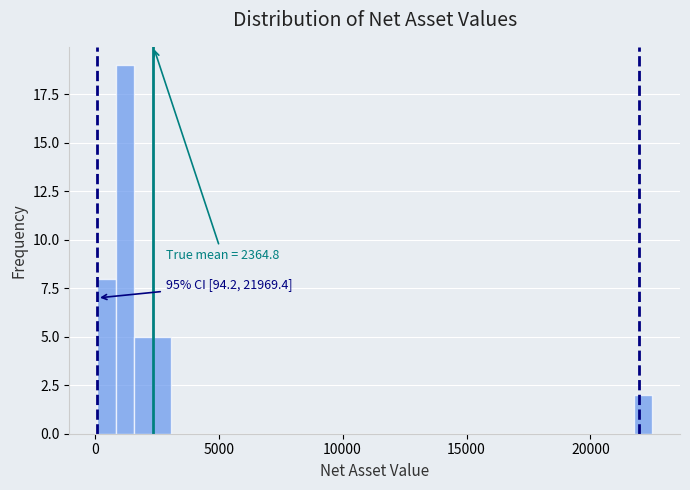

Read against the x-axis, roughly where is the centre of the tallest bar?

1000